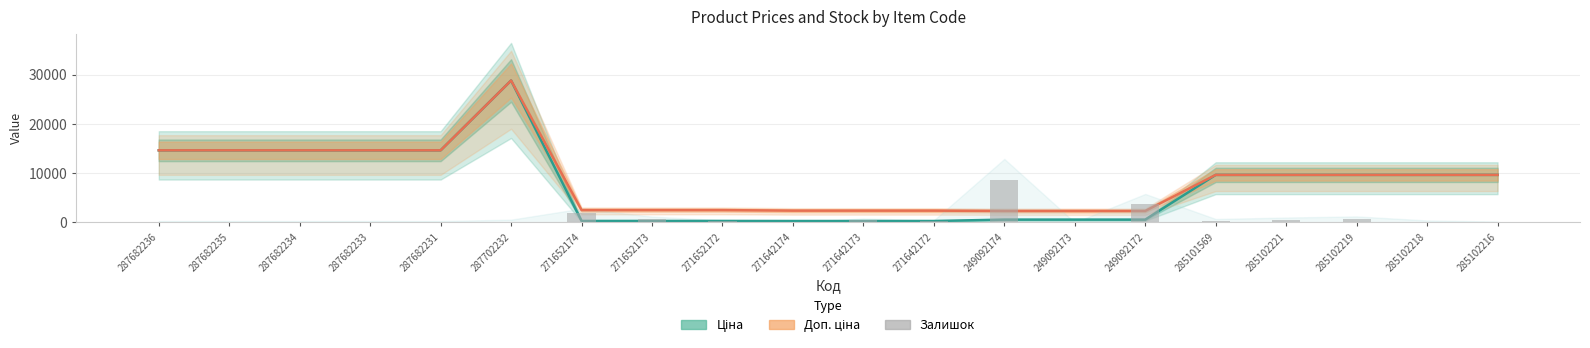

At which category is the sum across all series the highest?

287702232